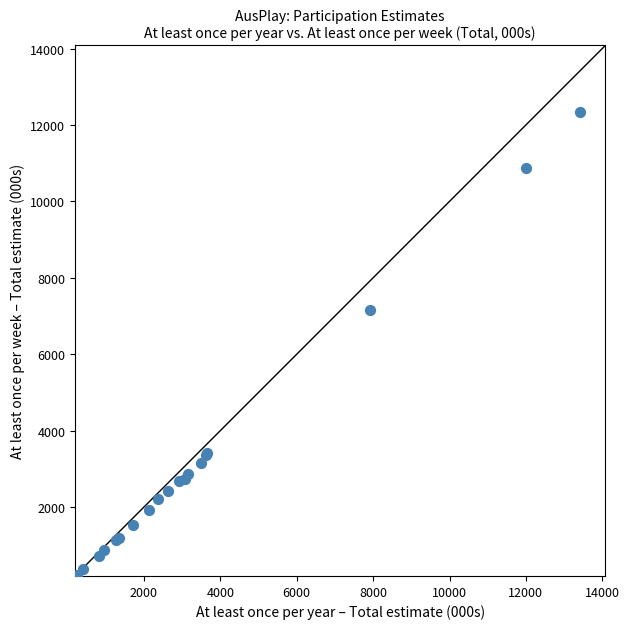

What Y value in the scatter plot is closest to 6284?

7161.7